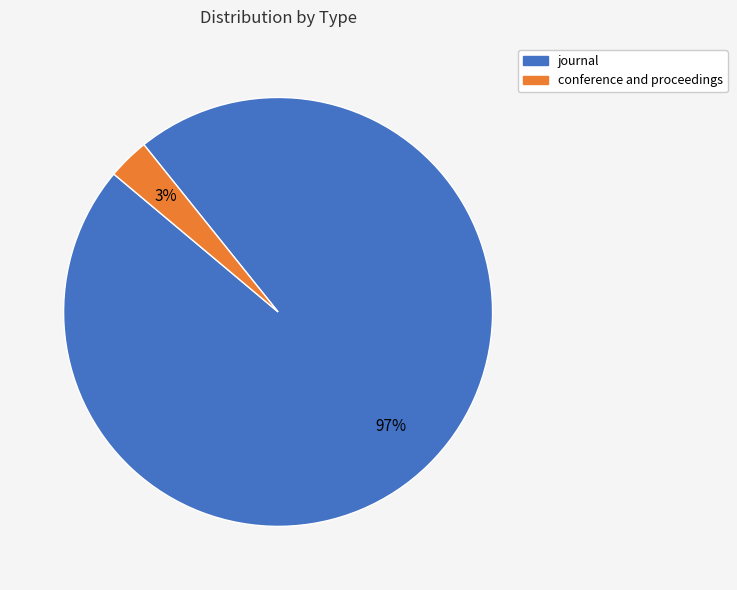

The journal slice represents 97% of the pie. True or false?

True